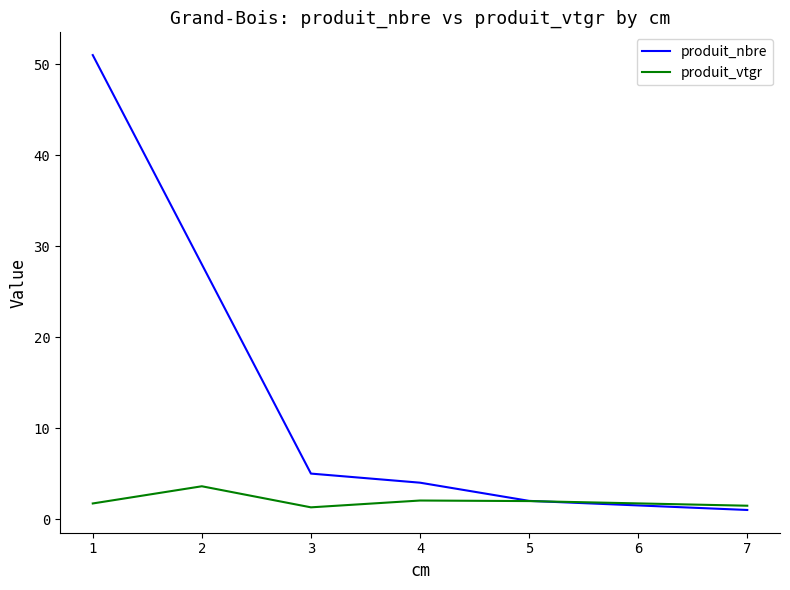

What is the difference between the second highest and minimum values in the produit_vtgr series?

0.7